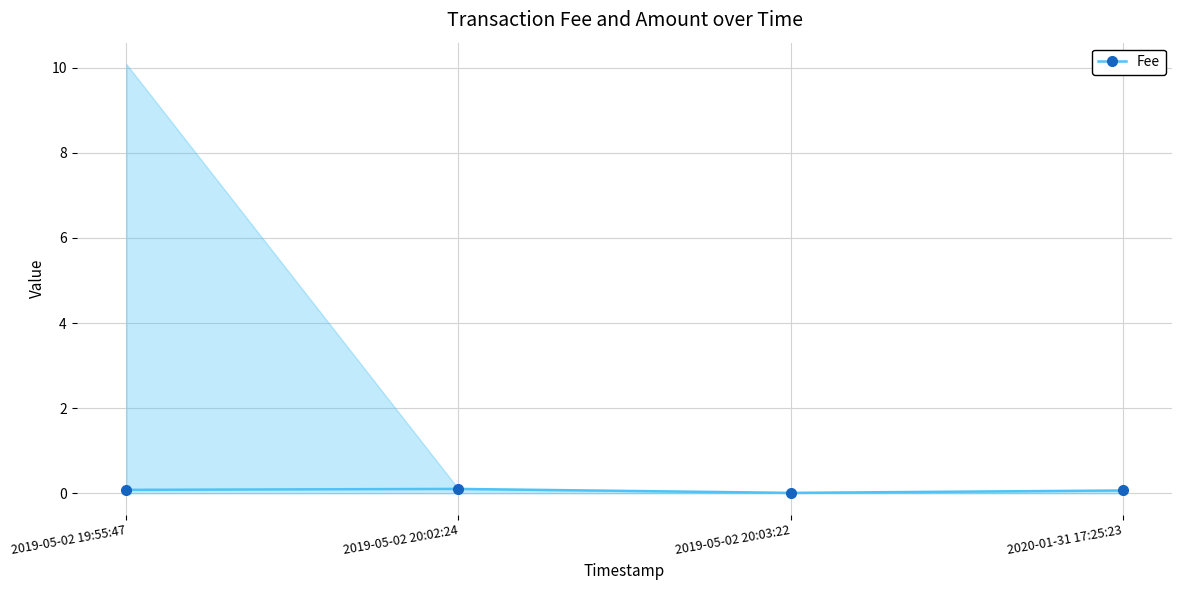

Between 2019-05-02 20:03:22 and 2019-05-02 19:55:47, which is larger?

2019-05-02 19:55:47